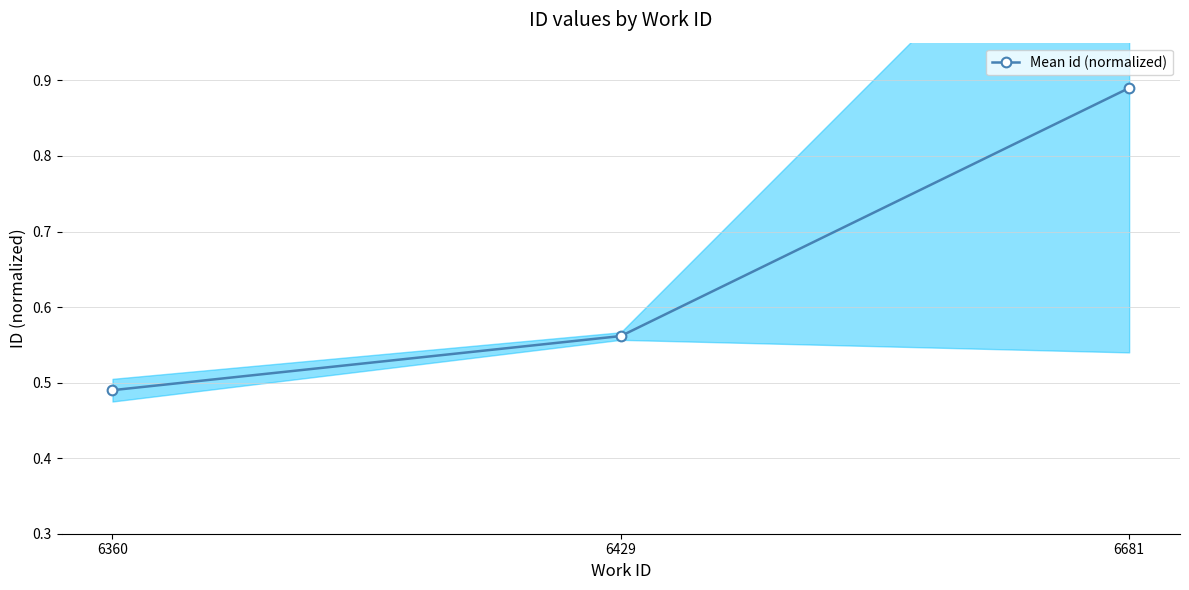

Reading right to left, extract all data points from this chart.

0.9	0.6	0.5